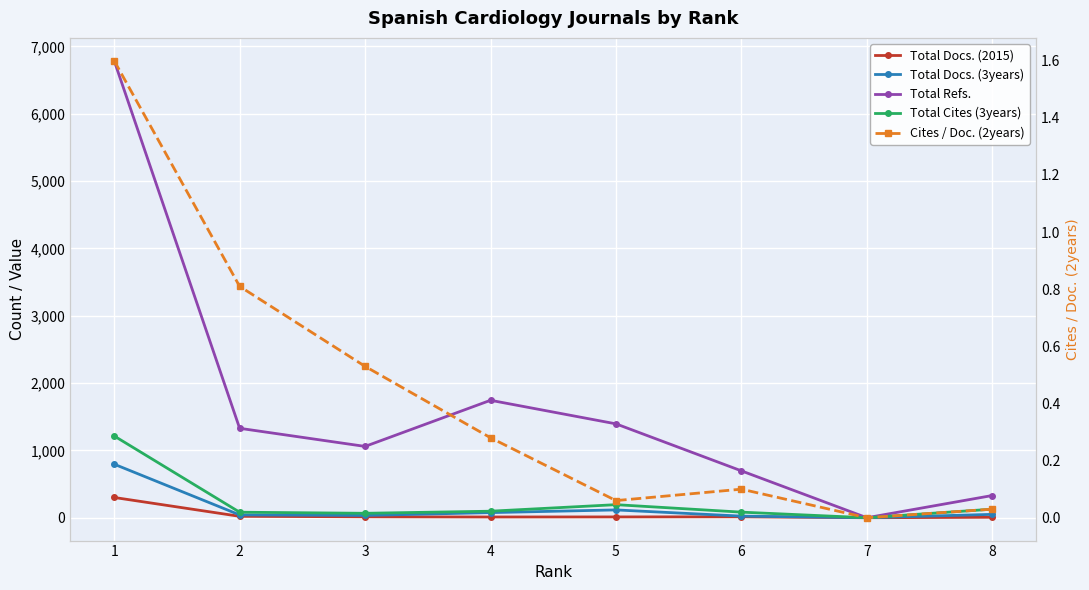

What are all the series names shown in the legend?

Total Docs. (2015), Total Docs. (3years), Total Refs., Total Cites (3years), Cites / Doc. (2years)